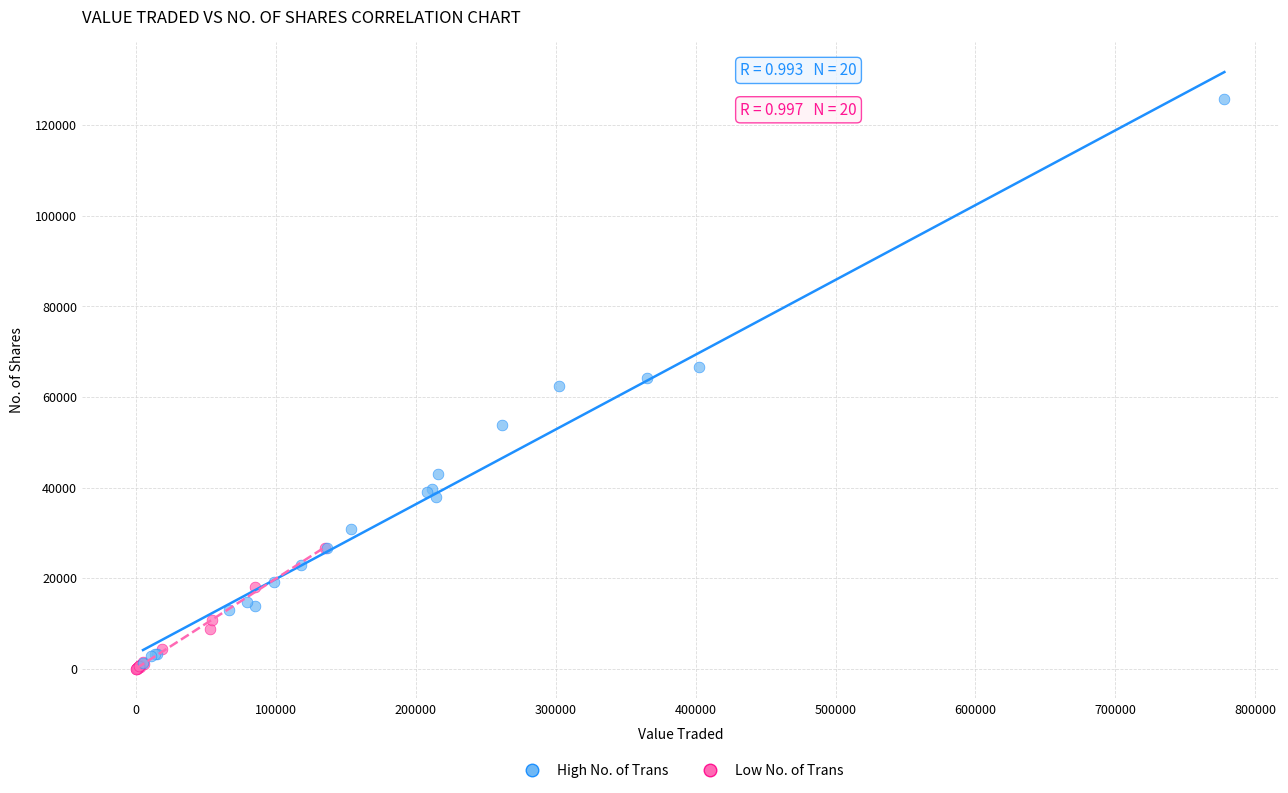

Which series has the largest Y range (max minus min)?

High No. of Trans